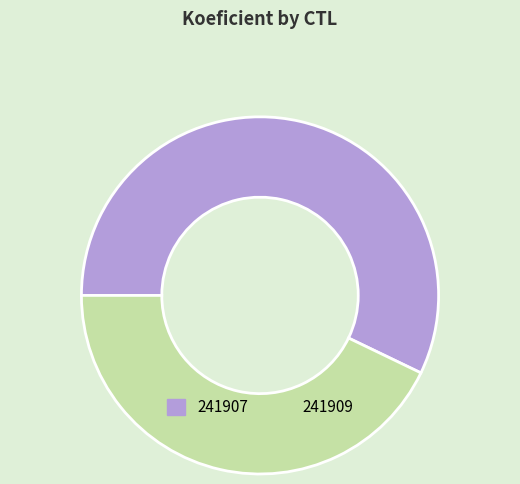

Is it true that 241907 is 57% of the pie?

True